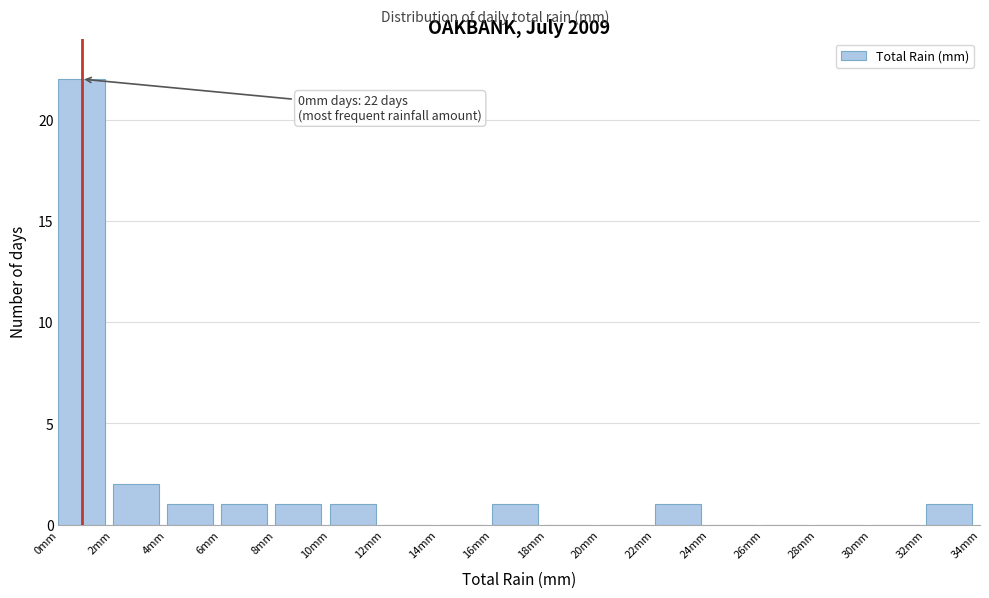

Over which range of the x-axis is the bar tallest?

0 to 2